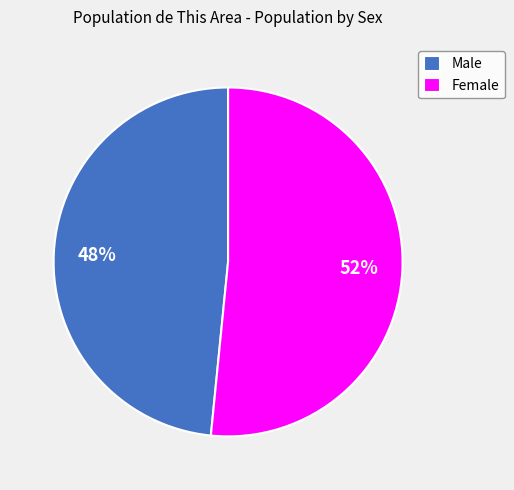

What percentage is the Female slice, to the nearest percent?

52%